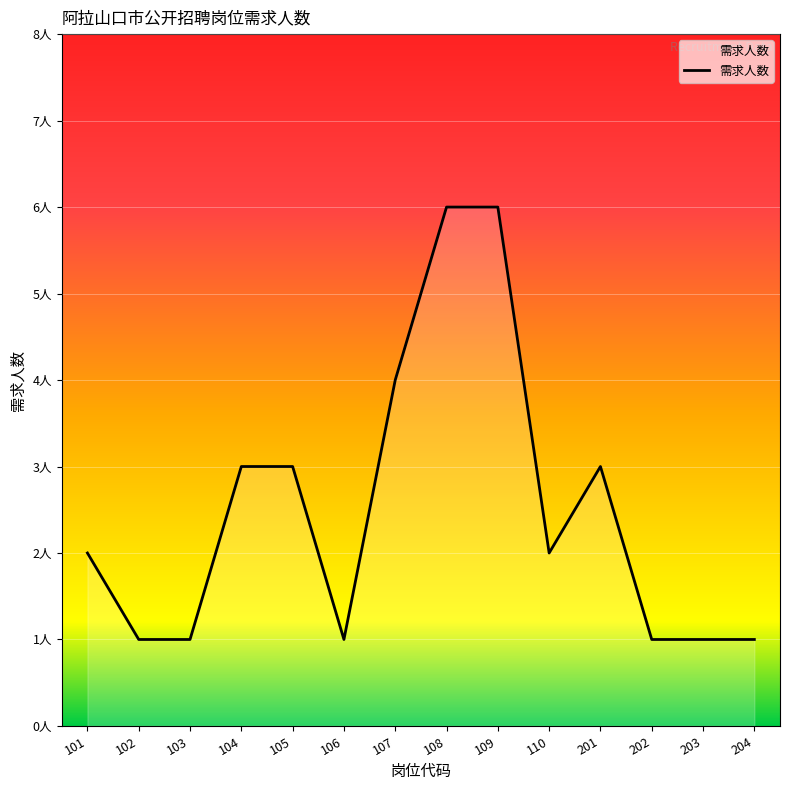

What is the sum of all values?

35